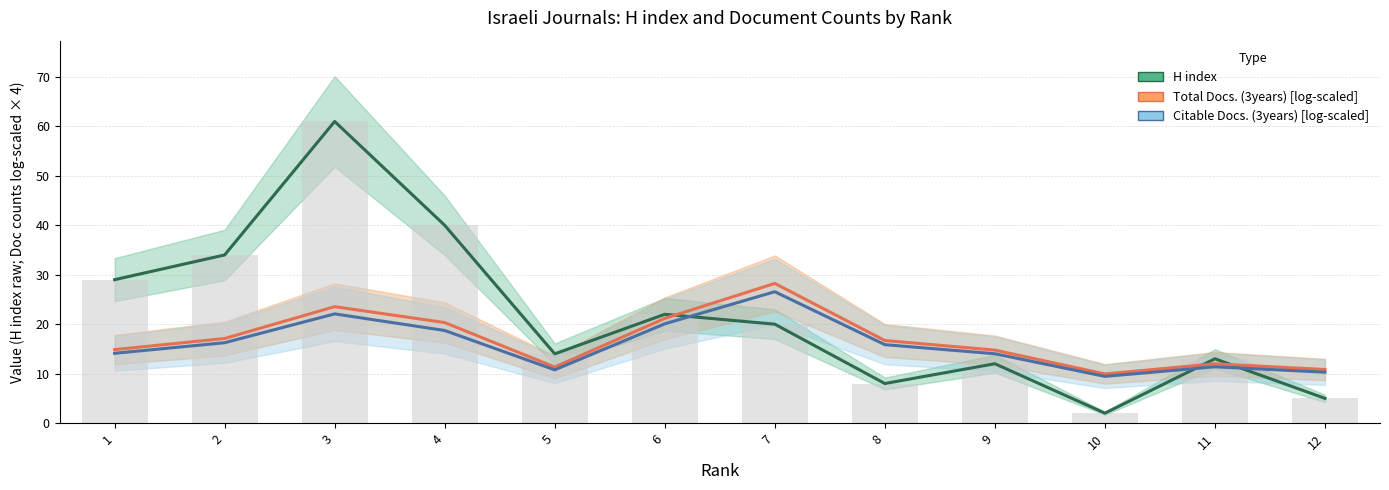

How many data points in H index (bars) are above 20?

5